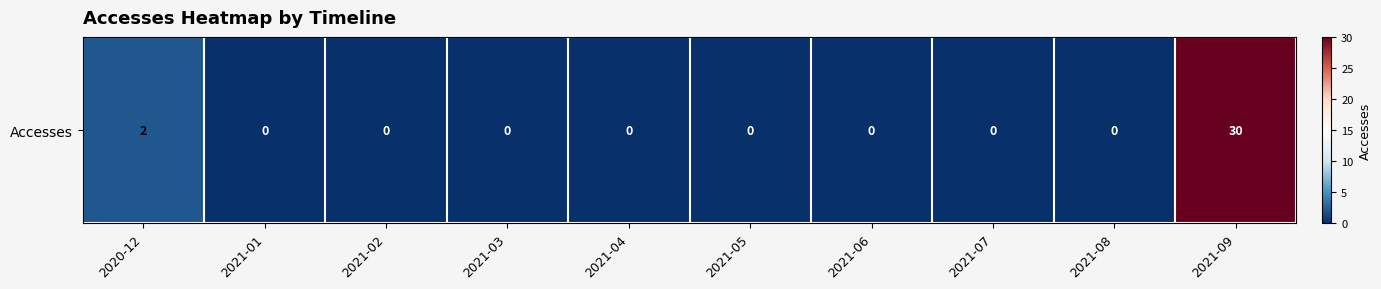

How many values exceed 0?

2